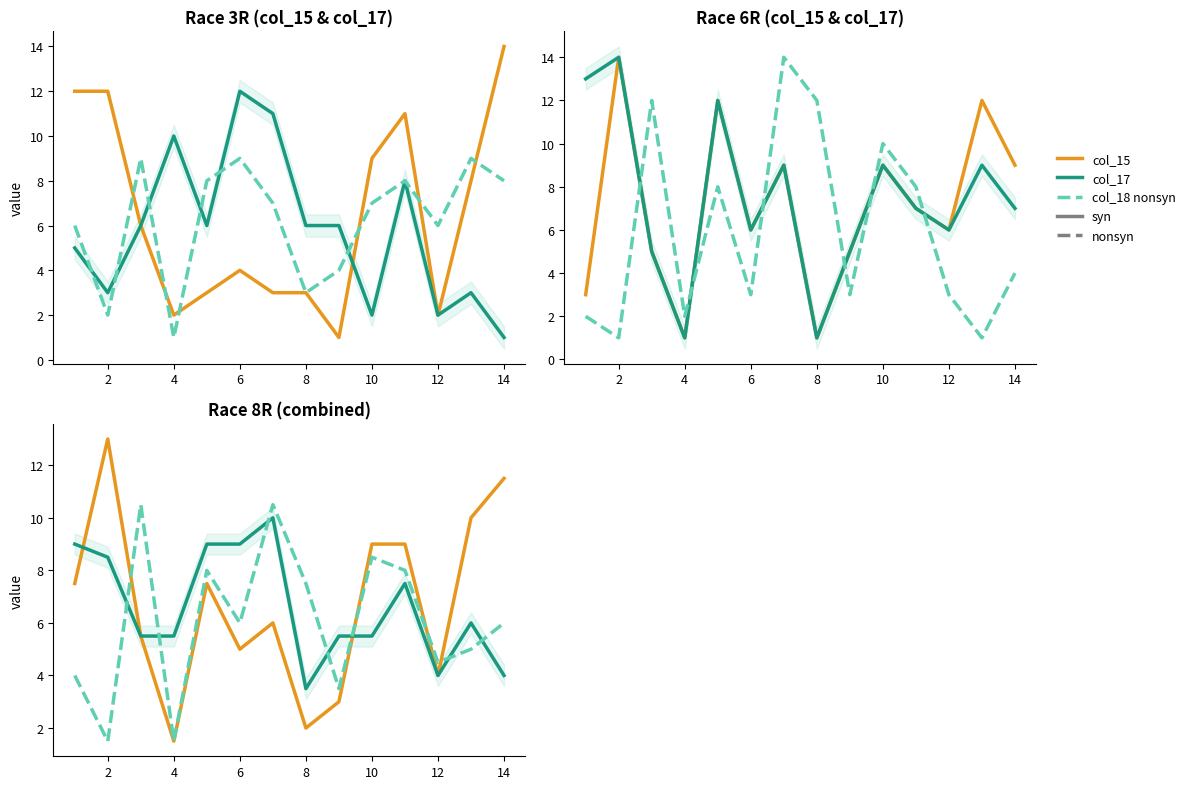

What is the average value of the col_18 nonsyn series?

6.1